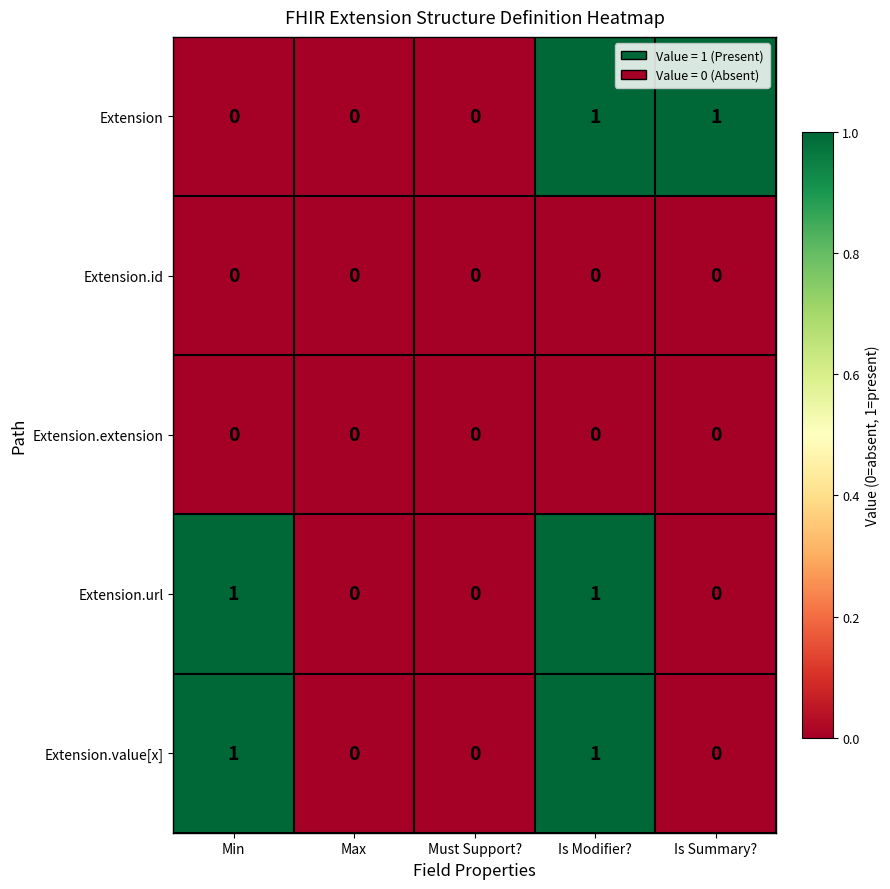

What is the total value across all series at Is Modifier??

3